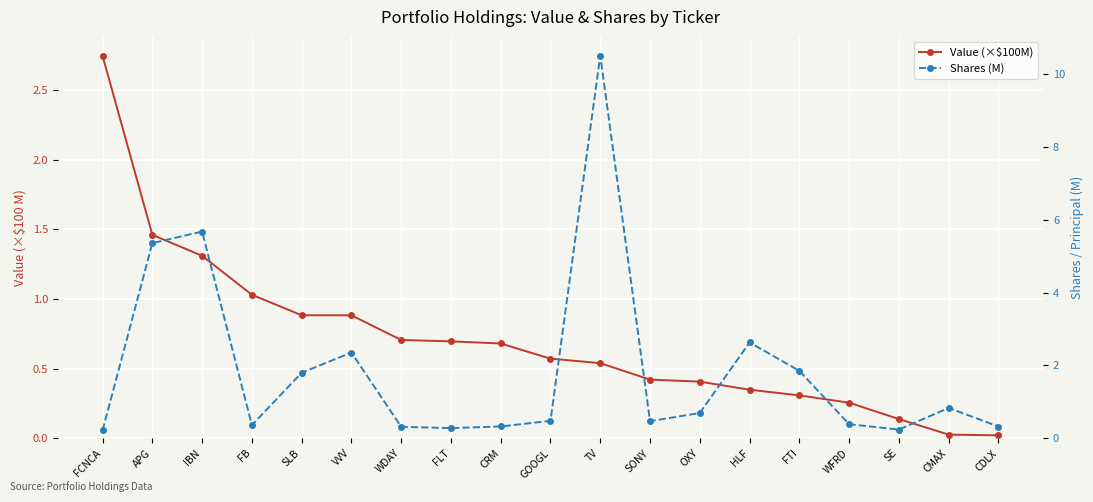

At which category does Shares (M) reach its first local peak?

IBN